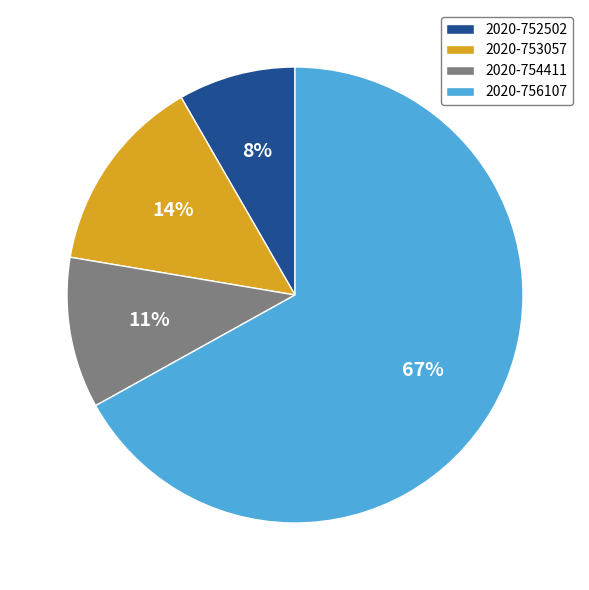

Which slice is the smallest?

2020-752502